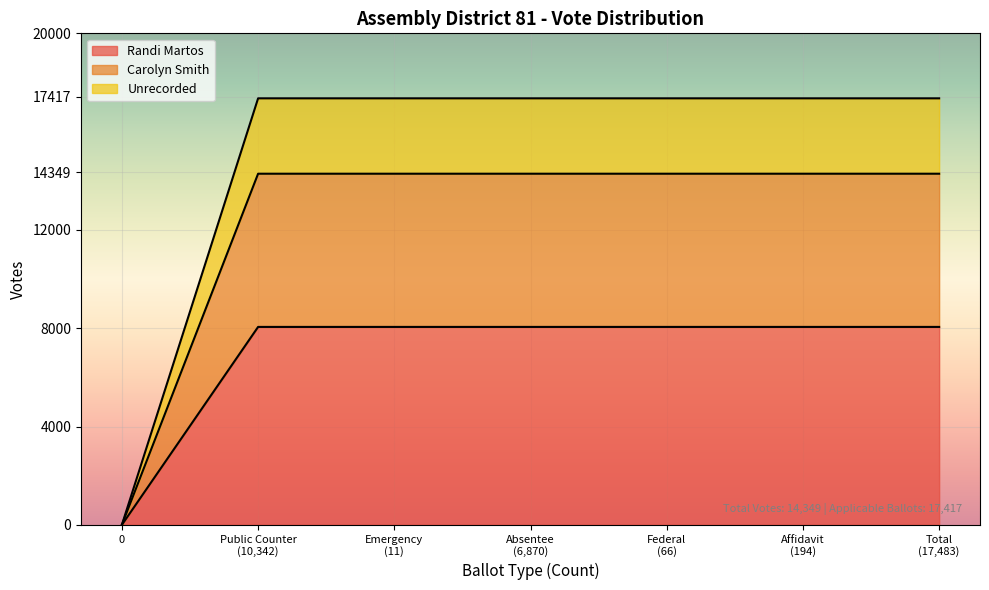

What is the maximum value for Randi Martos?

8053